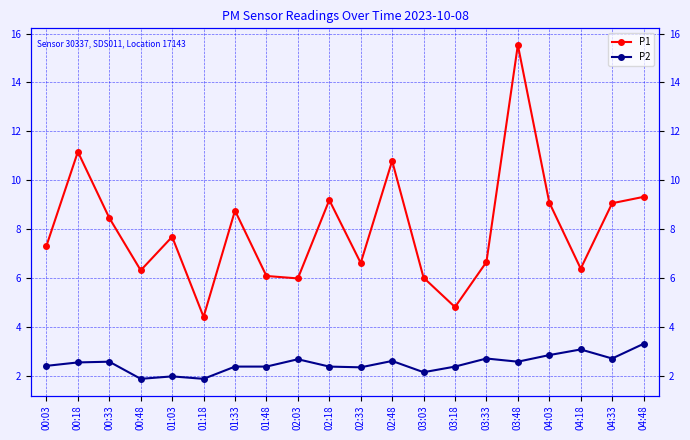

At how many categories does at least one series exceed 5?

18